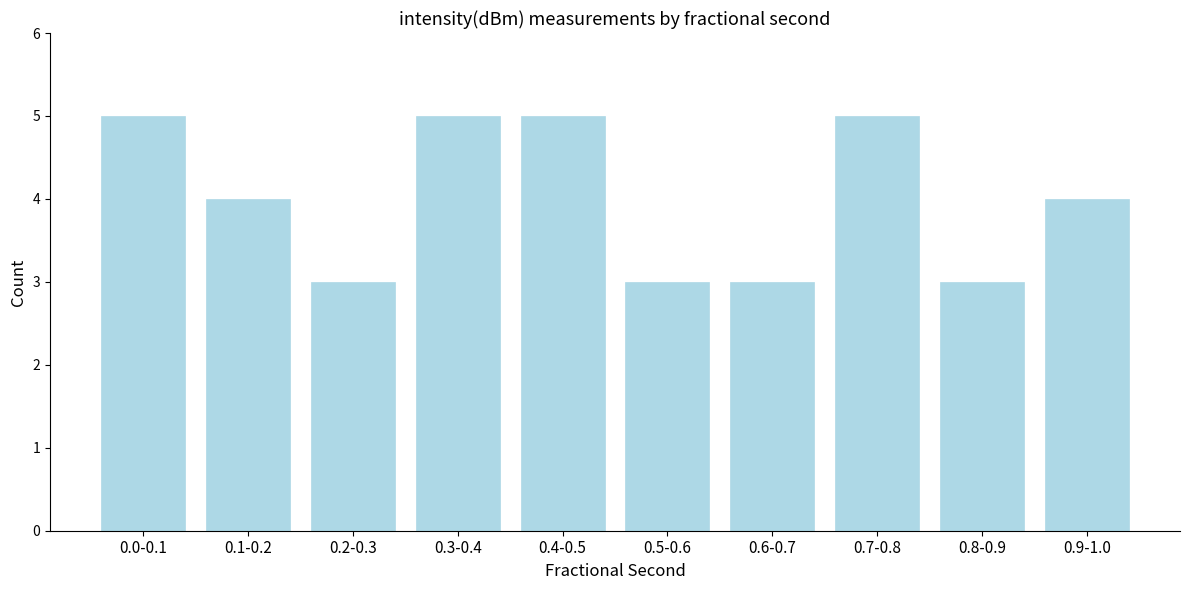

Reading left to right, list all the values displayed in this chart.

5	4	3	5	5	3	3	5	3	4